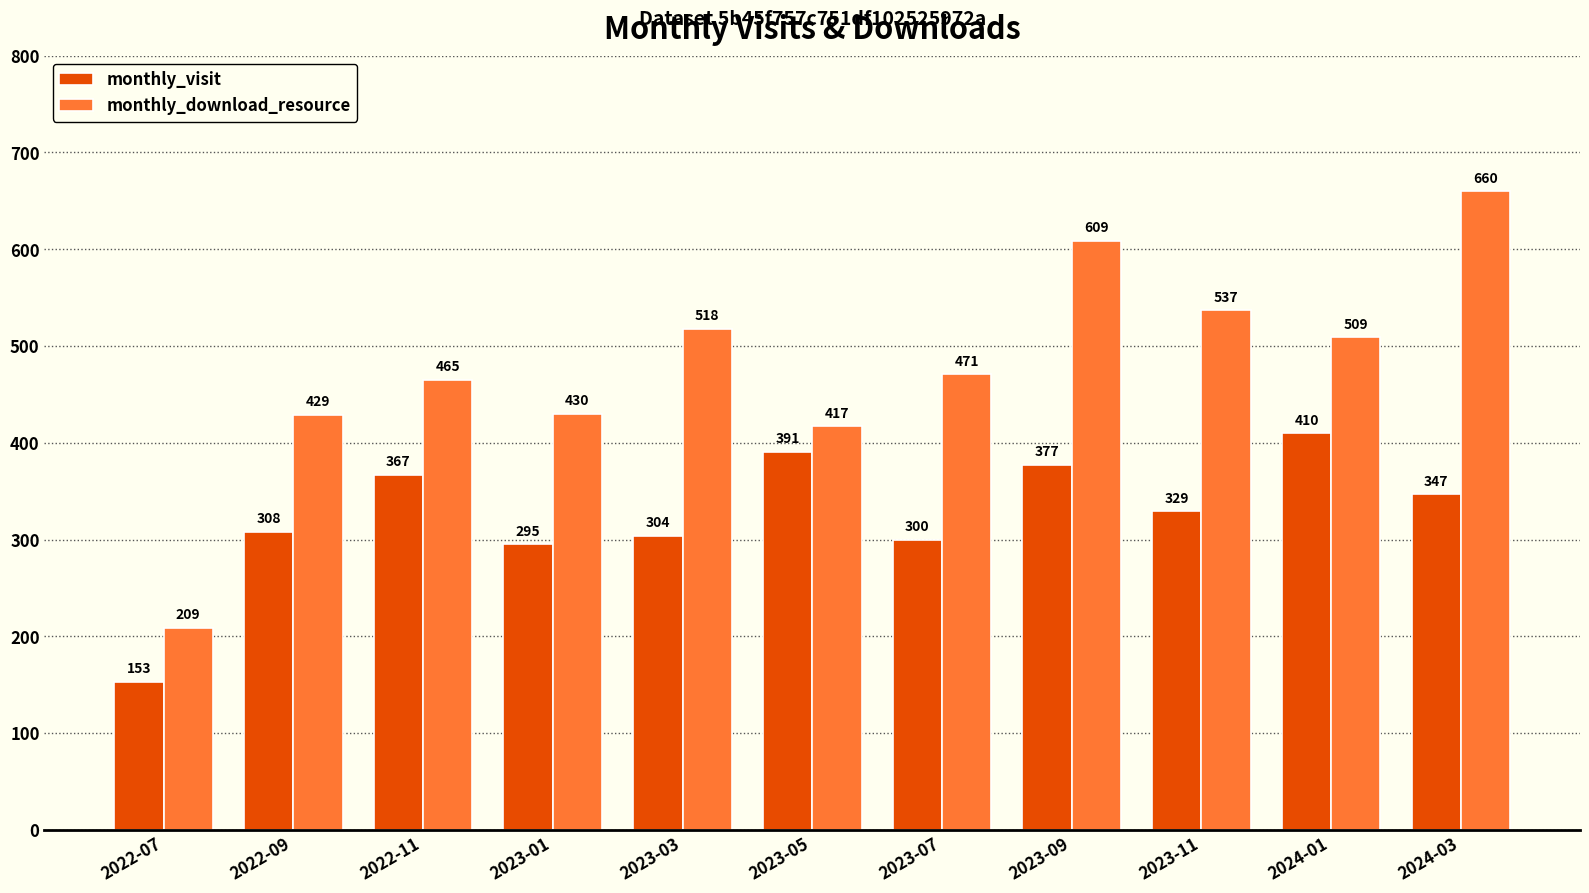

What is the smallest value displayed?

153